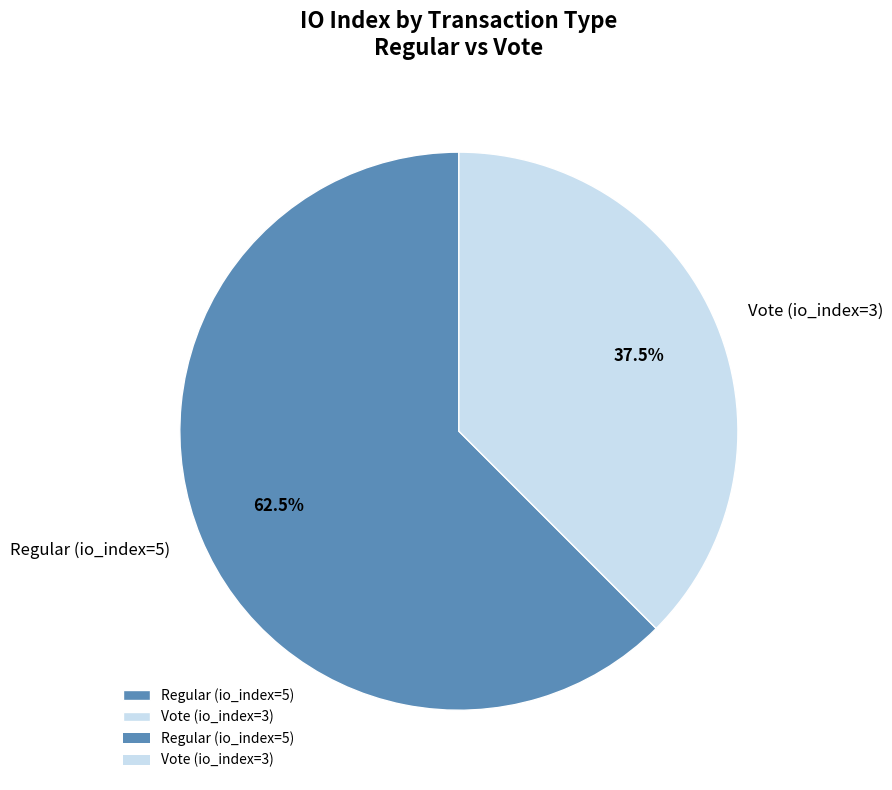

Rank the categories by value from lowest to highest.

Vote (io_index=3), Regular (io_index=5)